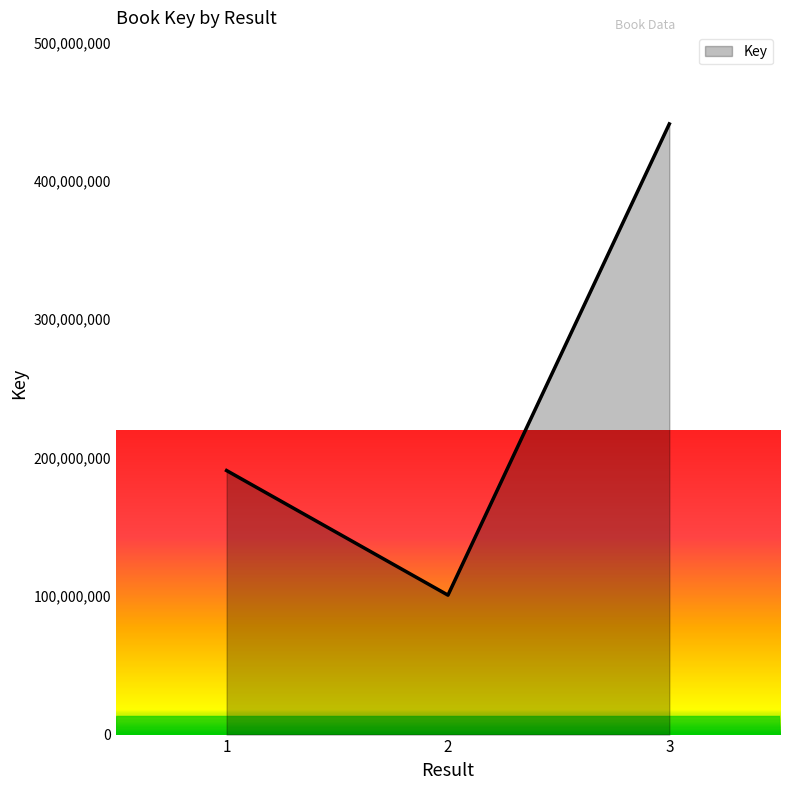

Reading left to right, transcribe all the data shown in this chart.

1=190731313	2=100738784	3=441124032